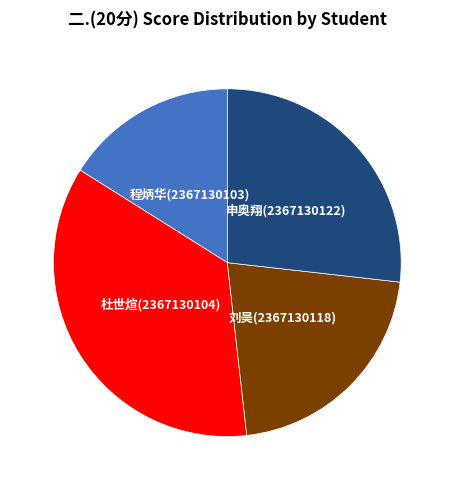

Is there a majority slice in this chart?

No